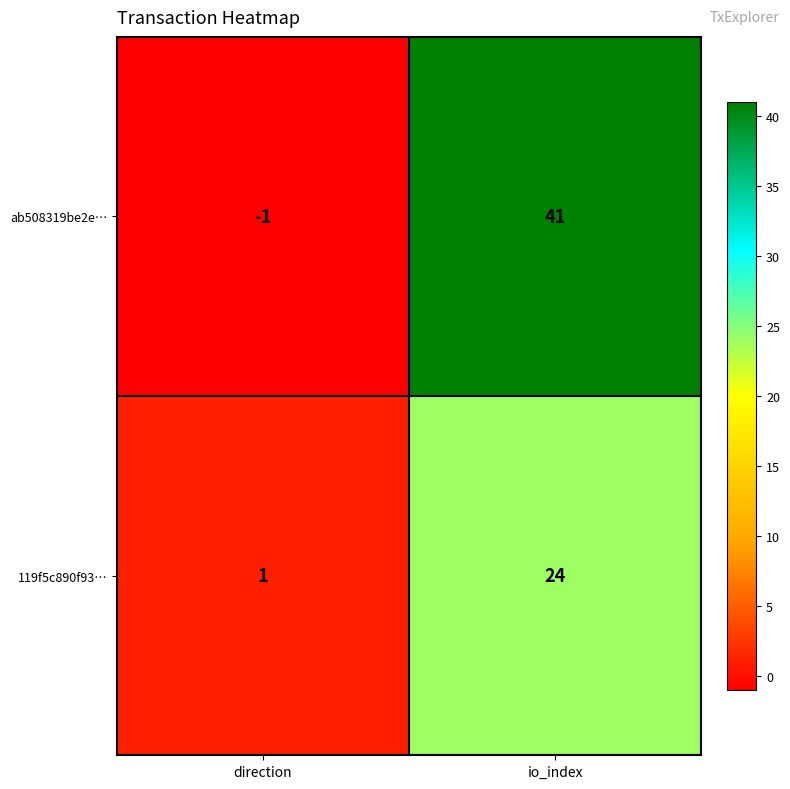

Which series has the widest spread of values?

ab508319be2e…